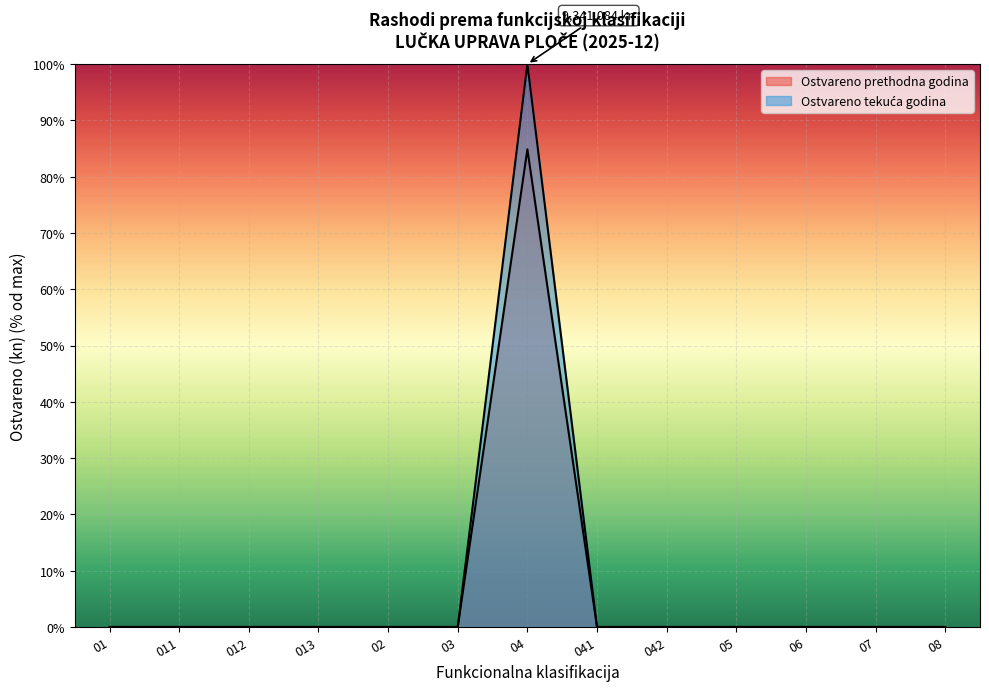

True or false: Ostvareno prethodna godina and Ostvareno tekuća godina intersect in this chart.

False